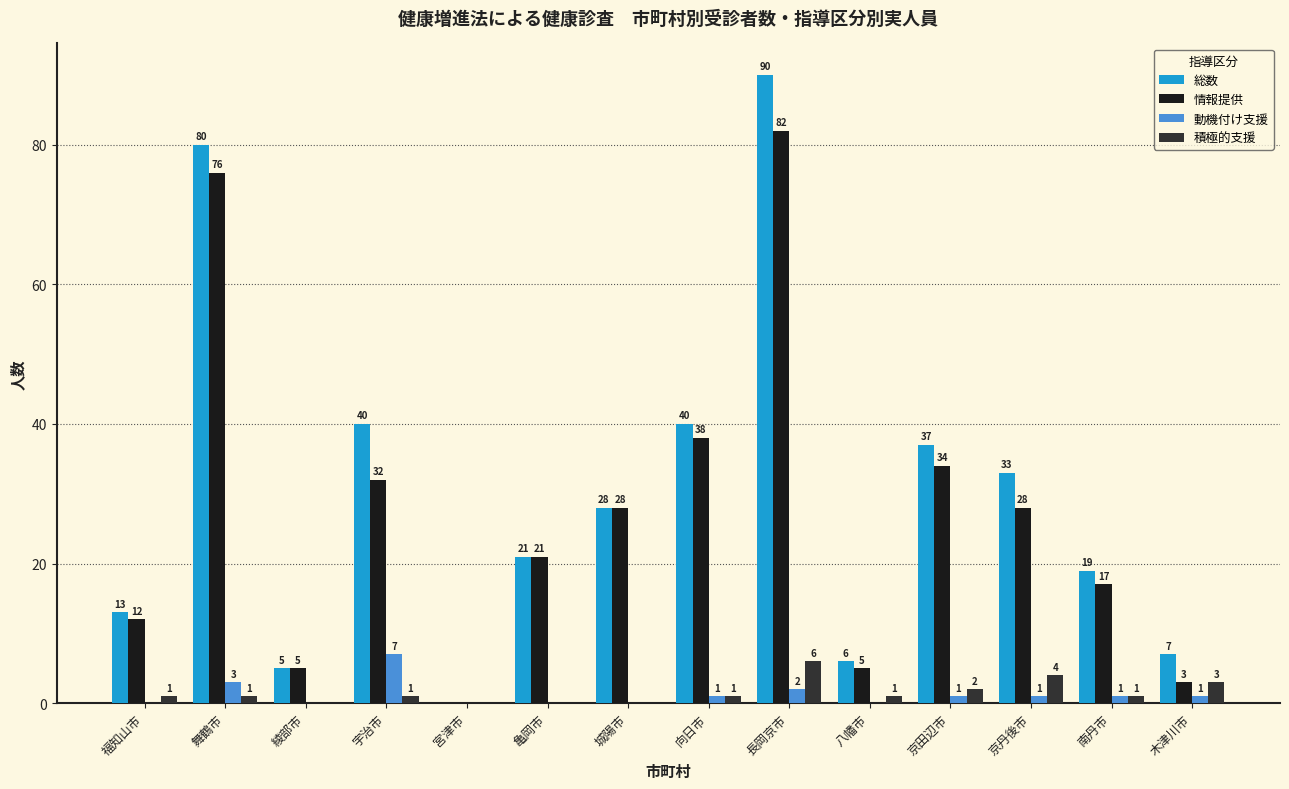

What is the greatest value displayed?

90